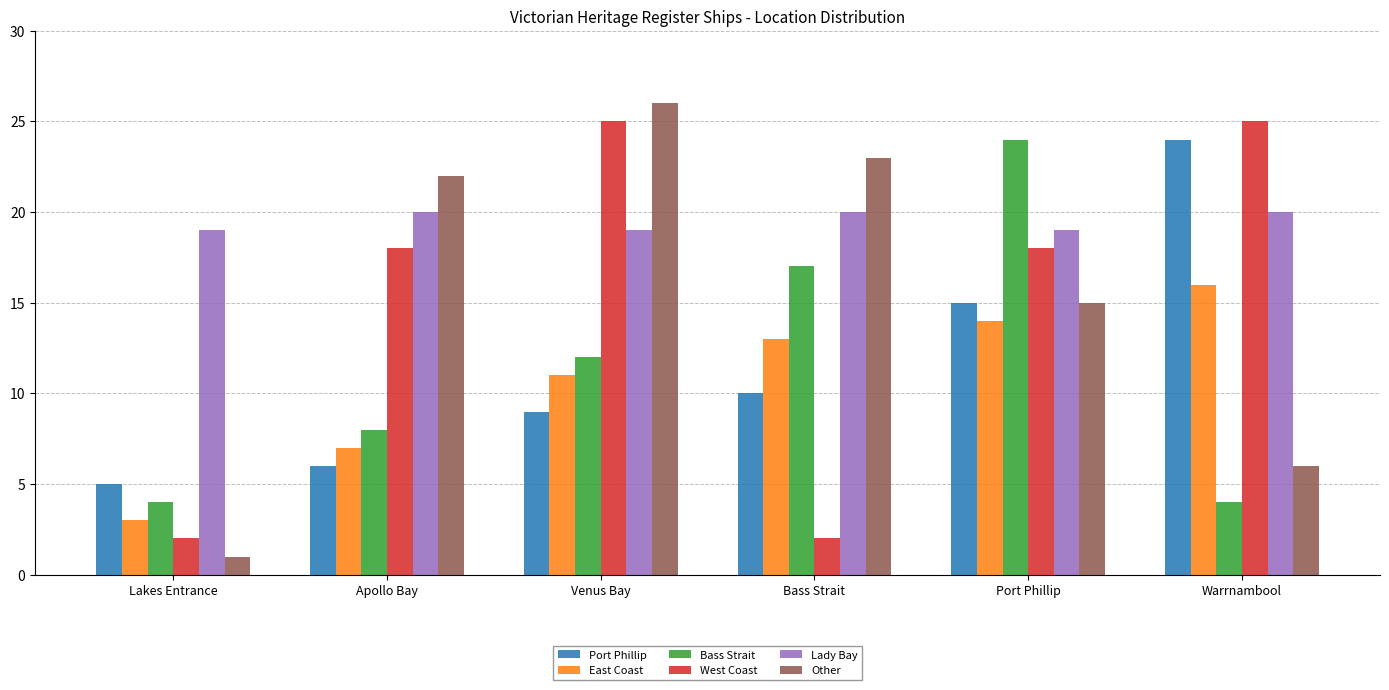

Reading left to right, what are all the values shown in this chart?

Port Phillip: Lakes Entrance=5	Apollo Bay=6	Venus Bay=9	Bass Strait=10	Port Phillip=15	Warrnambool=24
East Coast: Lakes Entrance=3	Apollo Bay=7	Venus Bay=11	Bass Strait=13	Port Phillip=14	Warrnambool=16
Bass Strait: Lakes Entrance=4	Apollo Bay=8	Venus Bay=12	Bass Strait=17	Port Phillip=24	Warrnambool=4
West Coast: Lakes Entrance=2	Apollo Bay=18	Venus Bay=25	Bass Strait=2	Port Phillip=18	Warrnambool=25
Lady Bay: Lakes Entrance=19	Apollo Bay=20	Venus Bay=19	Bass Strait=20	Port Phillip=19	Warrnambool=20
Other: Lakes Entrance=1	Apollo Bay=22	Venus Bay=26	Bass Strait=23	Port Phillip=15	Warrnambool=6